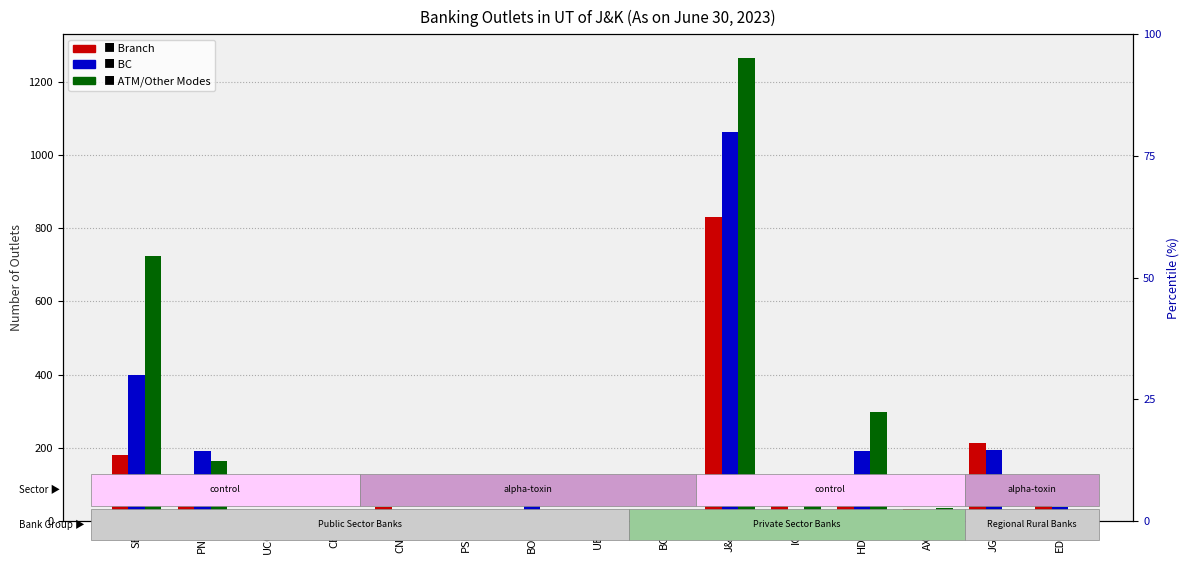

What is the label of the 6th bar from the right?

J&K